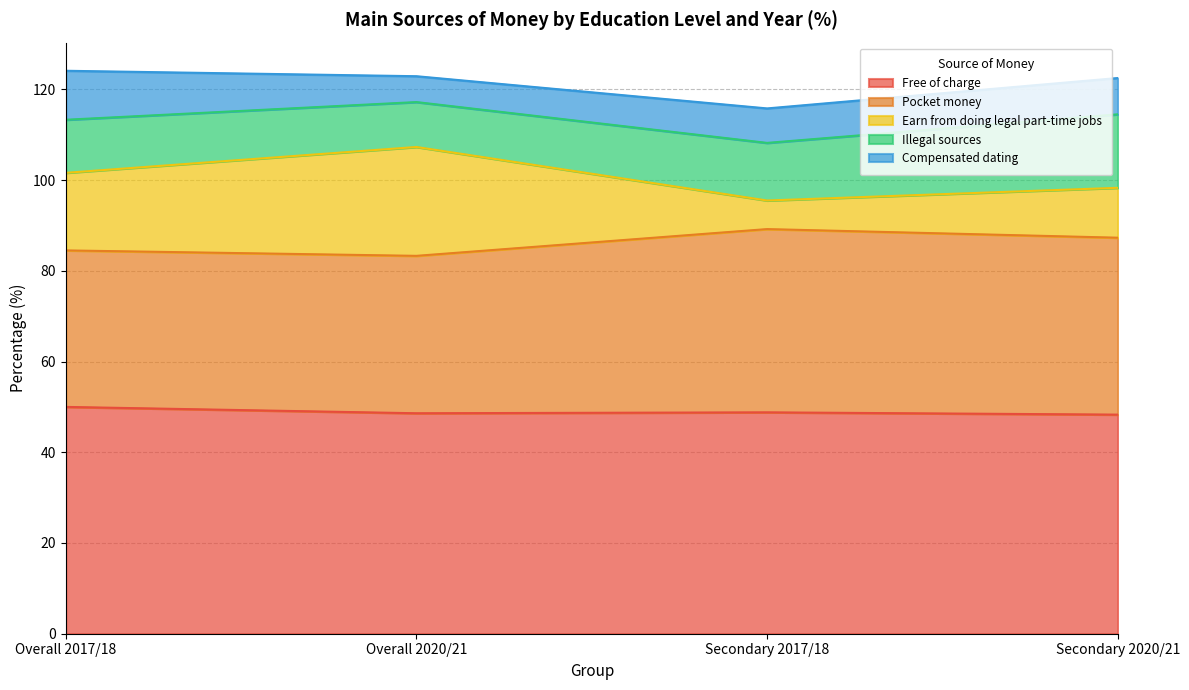

List the series in order of their peak value, lowest first.

Compensated dating, Illegal sources, Earn from doing legal part-time jobs, Pocket money, Free of charge